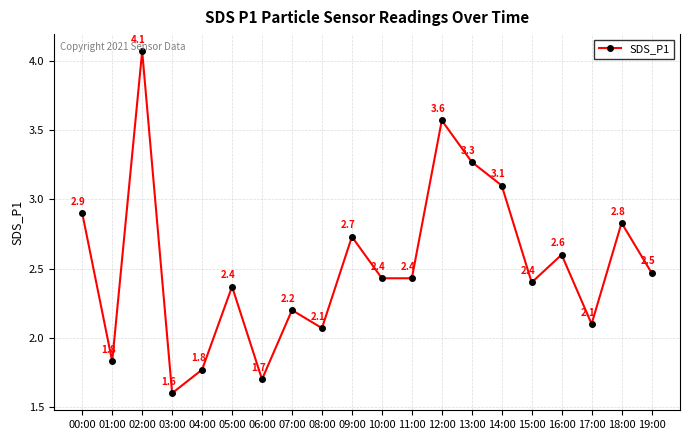

Does the chart have visible grid lines?

Yes